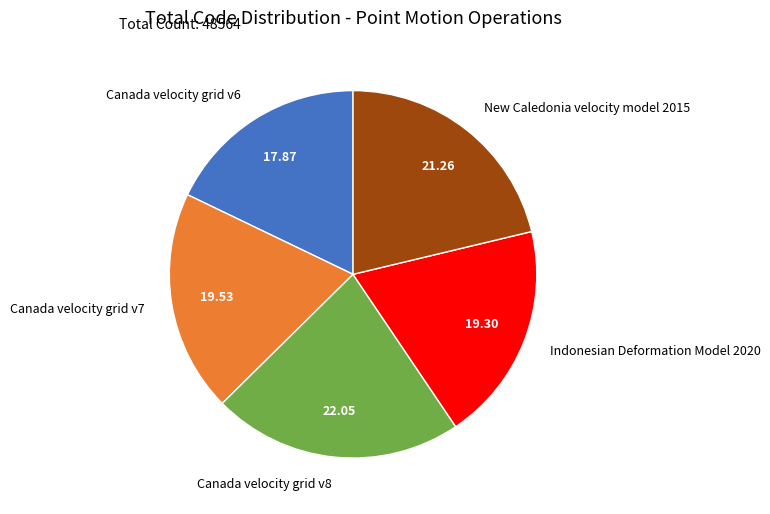

Which has a higher value, New Caledonia velocity model 2015 or Canada velocity grid v7?

New Caledonia velocity model 2015